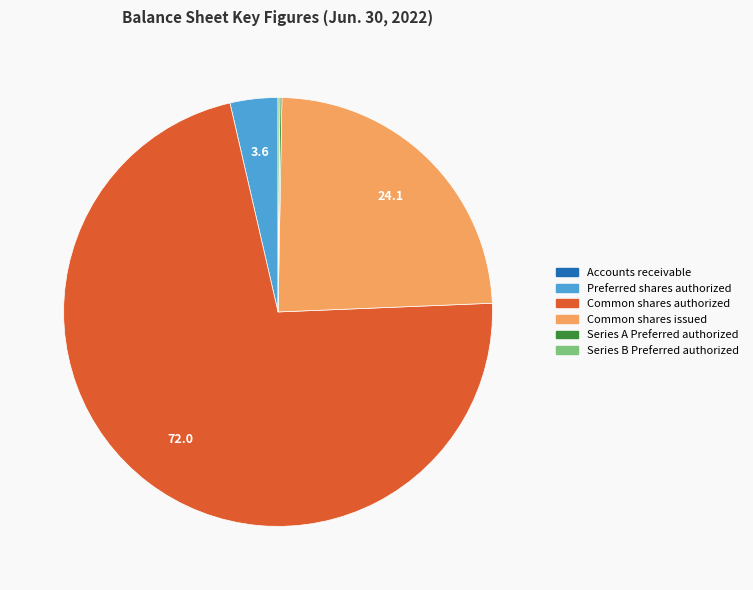

Is there a majority slice in this chart?

Yes